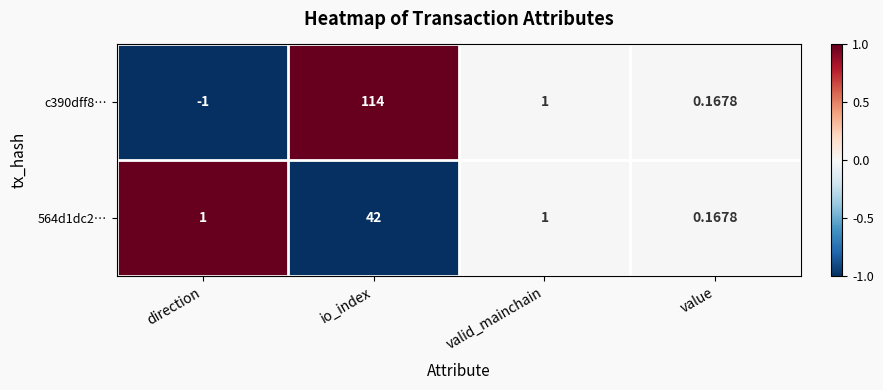

Is the value of 564d1dc2… at io_index greater than the value of c390dff8… at valid_mainchain?

Yes